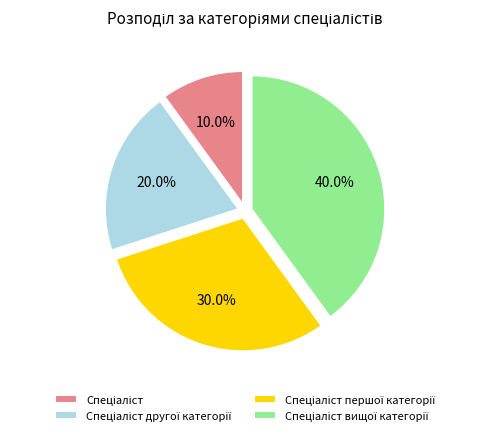

How many segments does this pie chart have?

4